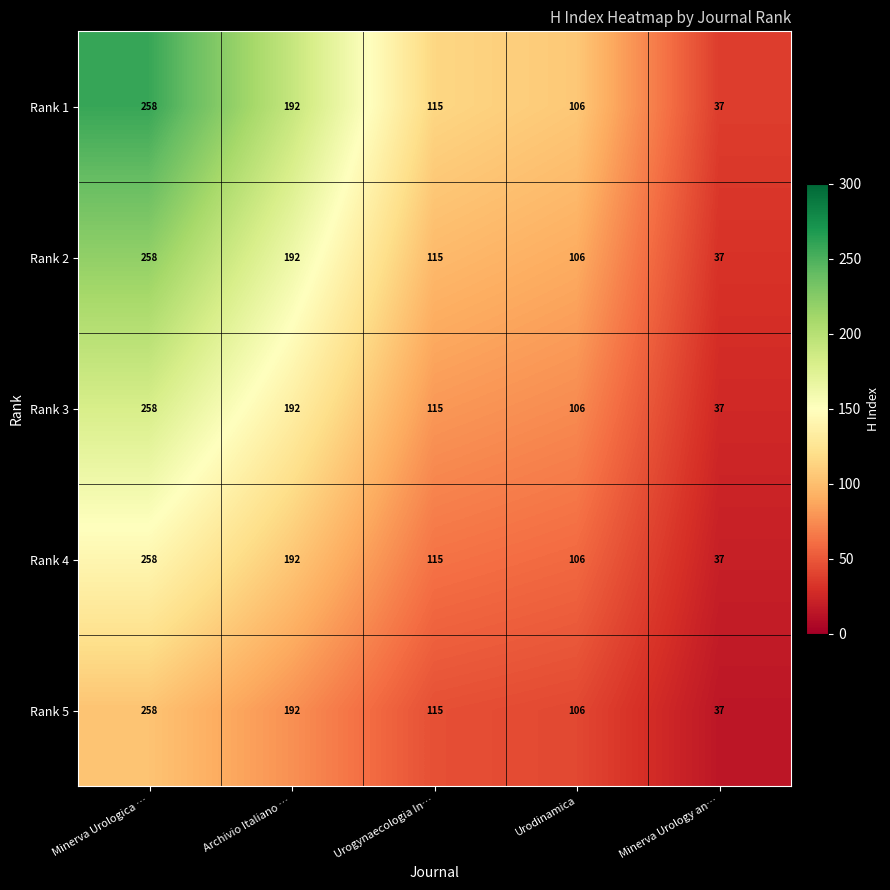

Reading right to left, what are all the values shown in this chart?

Rank 1: Minerva Urology an…=37	Urodinamica=106	Urogynaecologia In…=115	Archivio Italiano …=192	Minerva Urologica …=258
Rank 2: Minerva Urology an…=37	Urodinamica=106	Urogynaecologia In…=115	Archivio Italiano …=192	Minerva Urologica …=258
Rank 3: Minerva Urology an…=37	Urodinamica=106	Urogynaecologia In…=115	Archivio Italiano …=192	Minerva Urologica …=258
Rank 4: Minerva Urology an…=37	Urodinamica=106	Urogynaecologia In…=115	Archivio Italiano …=192	Minerva Urologica …=258
Rank 5: Minerva Urology an…=37	Urodinamica=106	Urogynaecologia In…=115	Archivio Italiano …=192	Minerva Urologica …=258